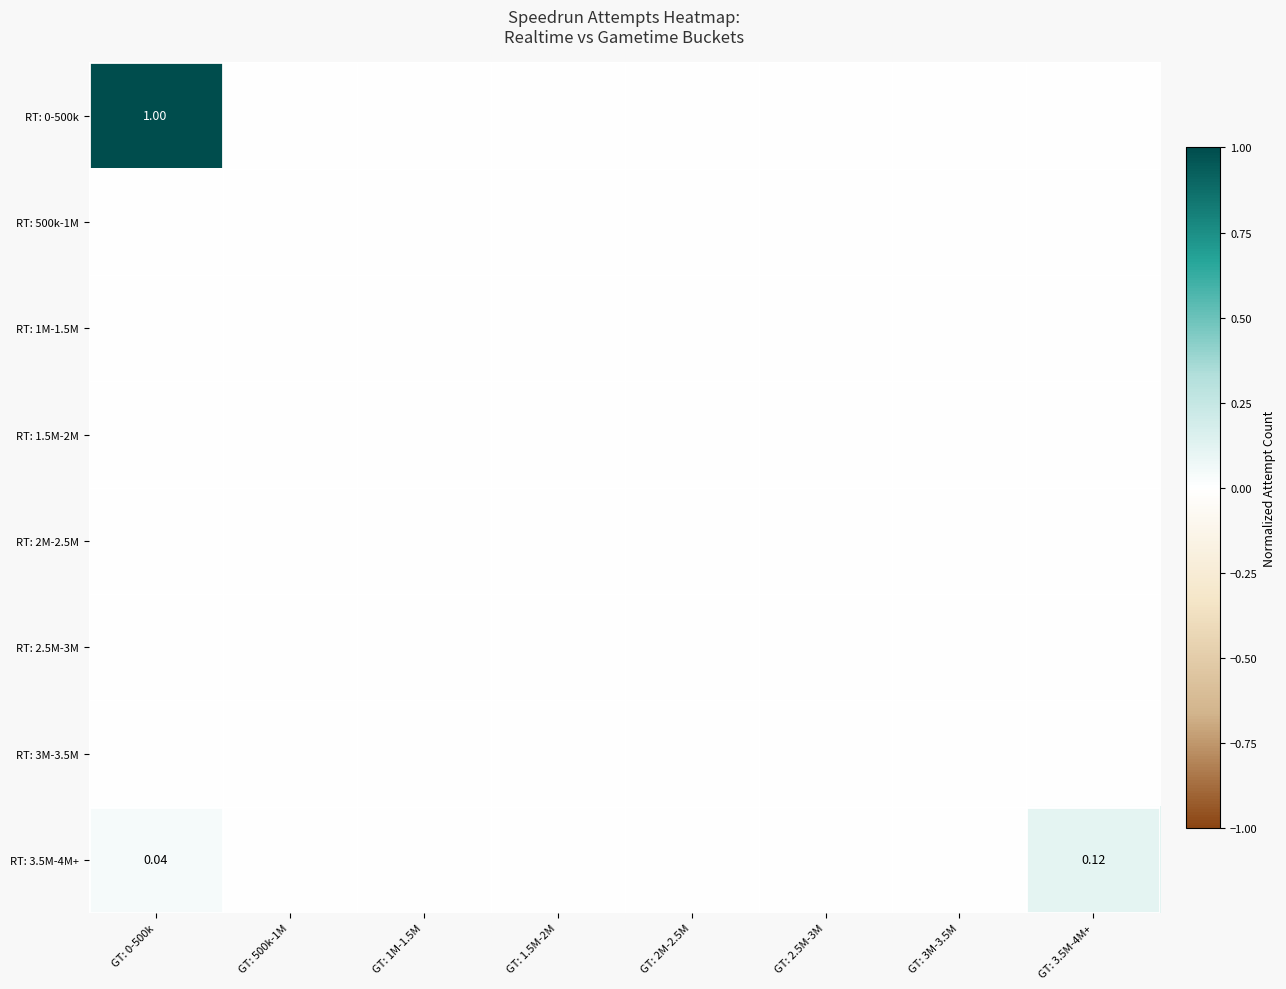

What is the total value across all series at GT: 3.5M-4M+?

0.1